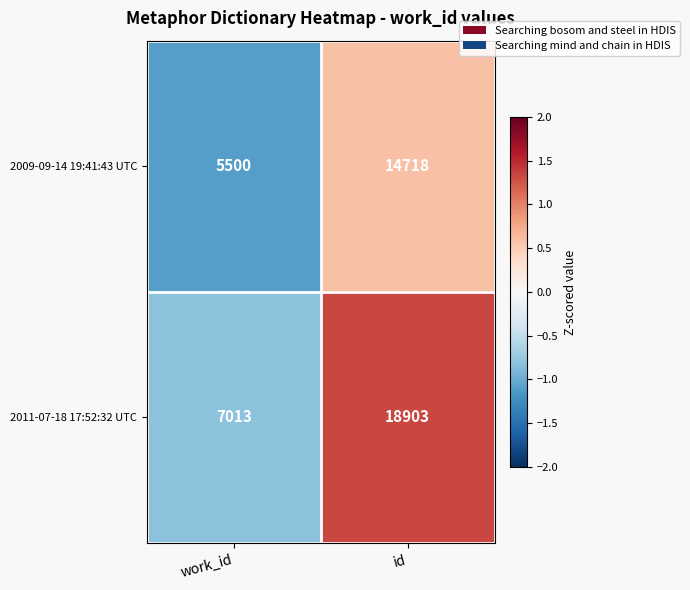

What is the difference between the highest and lowest values at id?

4185